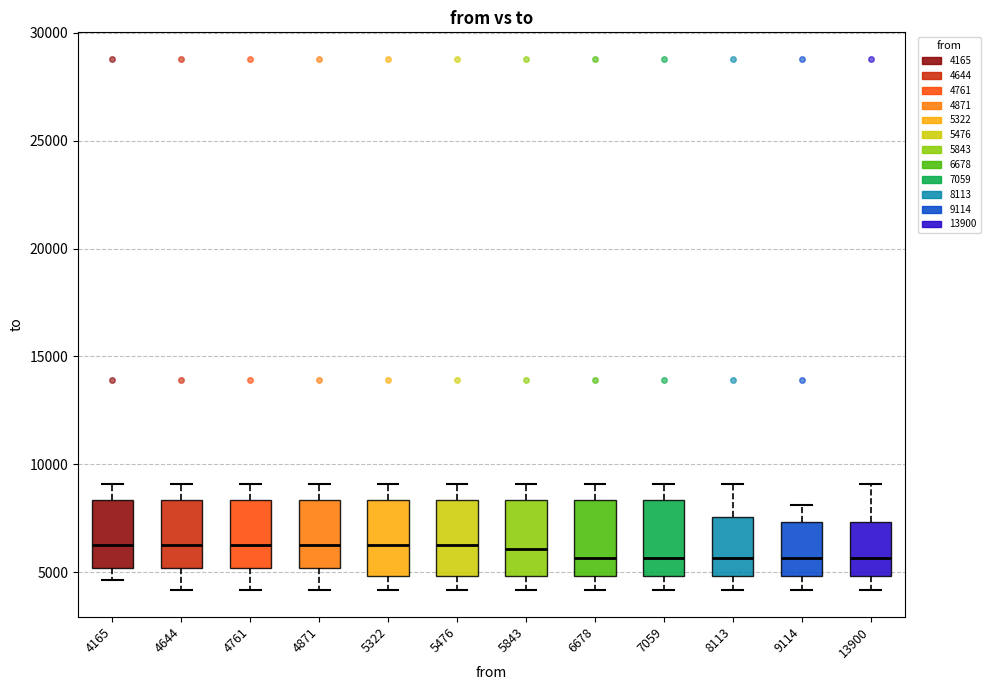

Reading left to right, transcribe this box plot: for each box, give where its median line is, the range the box spans, and where its two whiskers end, as read against the y-axis. The values are not printed on the chart, so give them approximately, as read against the axis.

4165: median 6500, box 5000 to 8500, whiskers 4500 to 9000
4644: median 6500, box 5000 to 8500, whiskers 4000 to 9000
4761: median 6500, box 5000 to 8500, whiskers 4000 to 9000
4871: median 6500, box 5000 to 8500, whiskers 4000 to 9000
5322: median 6500, box 5000 to 8500, whiskers 4000 to 9000
5476: median 6500, box 5000 to 8500, whiskers 4000 to 9000
5843: median 6000, box 5000 to 8500, whiskers 4000 to 9000
6678: median 5500, box 5000 to 8500, whiskers 4000 to 9000
7059: median 5500, box 5000 to 8500, whiskers 4000 to 9000
8113: median 5500, box 5000 to 7500, whiskers 4000 to 9000
9114: median 5500, box 5000 to 7500, whiskers 4000 to 8000
13900: median 5500, box 5000 to 7500, whiskers 4000 to 9000